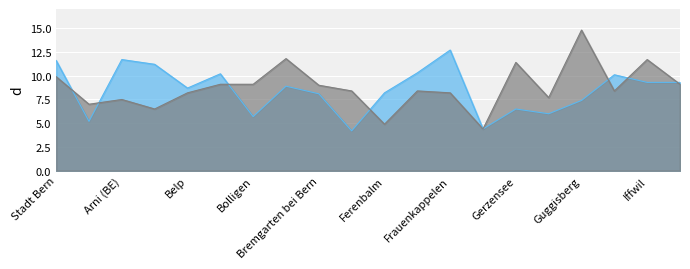

What position from the left is Frauenkappelen?

13